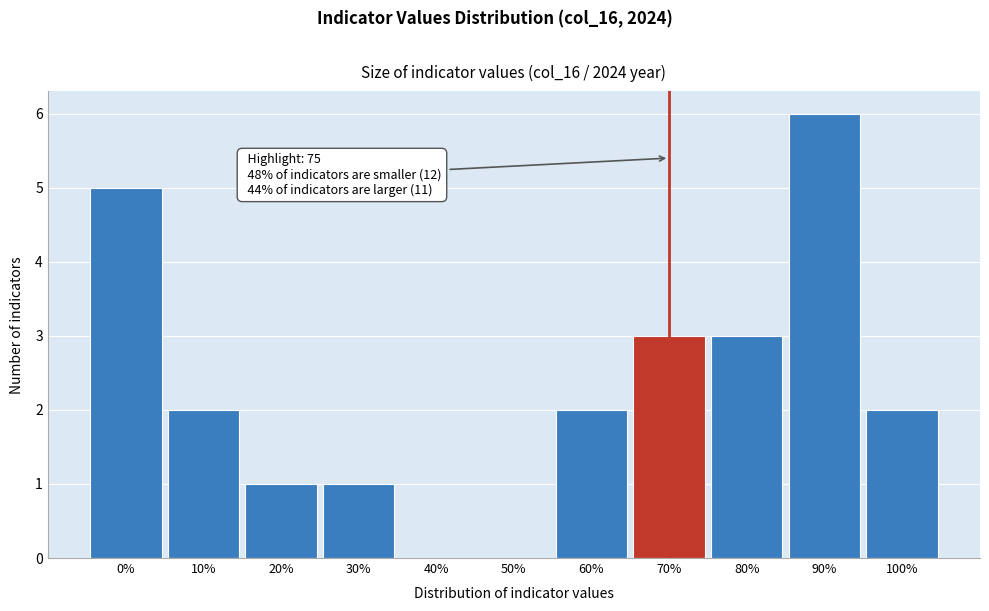

Reading right to left, list all the values displayed in this chart.

100%=2	90%=6	80%=3	70%=3	60%=2	50%=0	40%=0	30%=1	20%=1	10%=2	0%=5